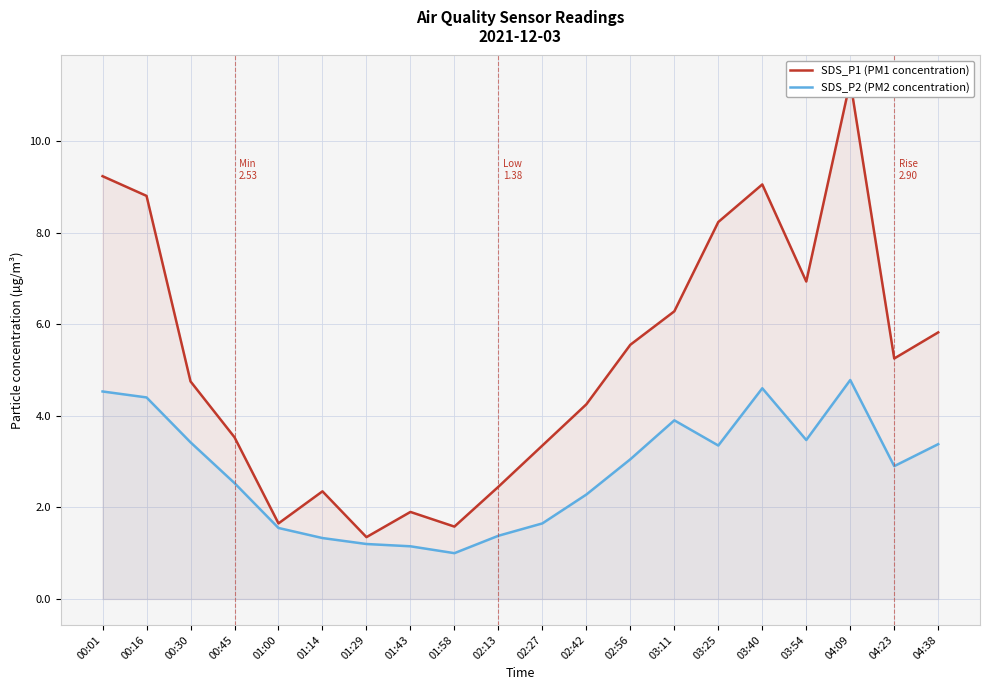

What is the label of the 3rd point from the right?

04:09